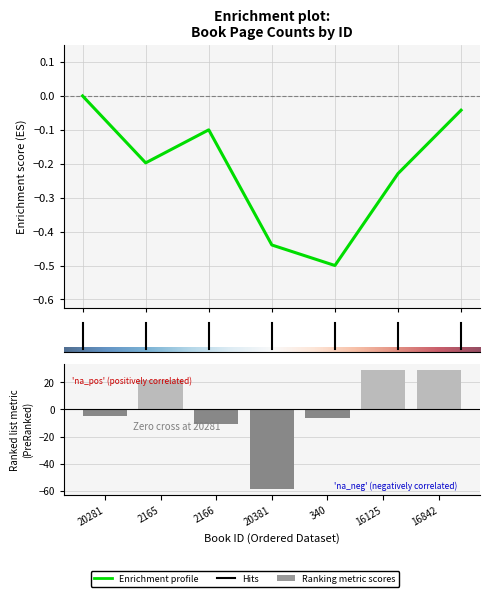

Reading left to right, list all the values displayed in this chart.

-4.6	21.4	-10.6	-58.6	-6.6	29.4	29.4